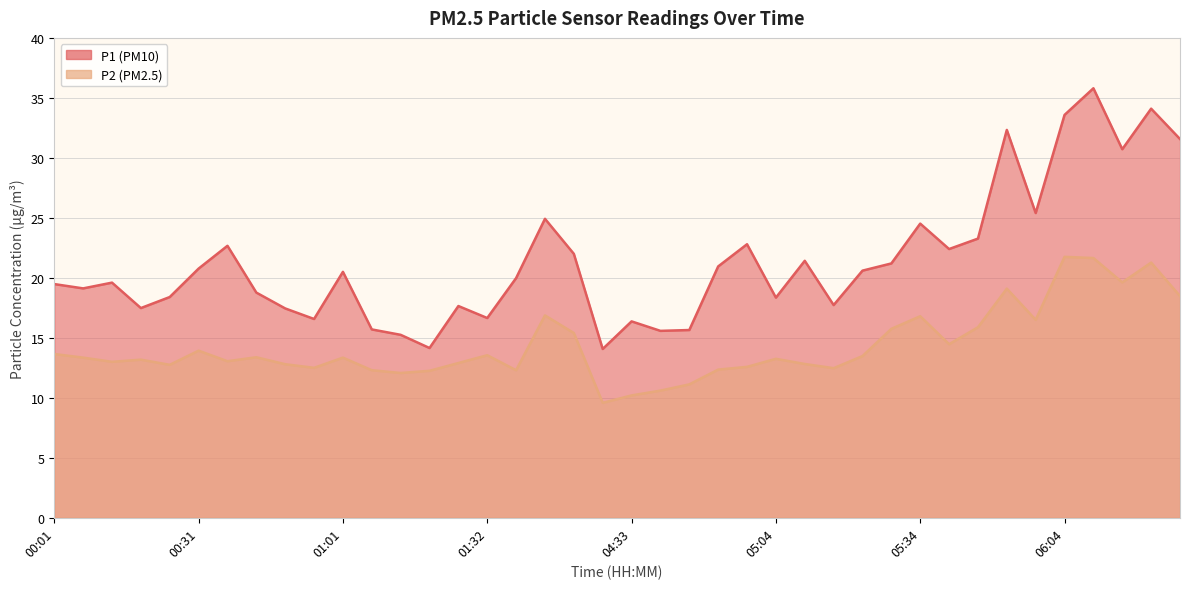

At which category is the sum across all series the highest?

06:10